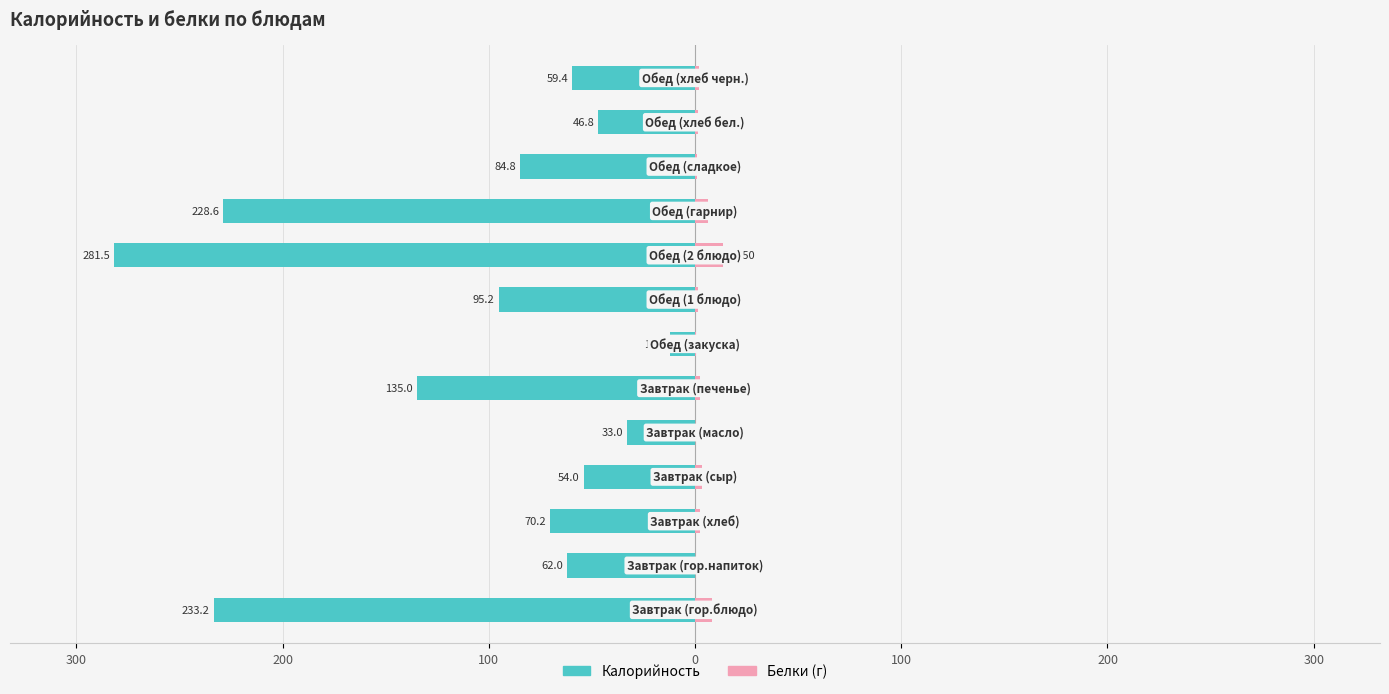

How many groups of bars are there?

13